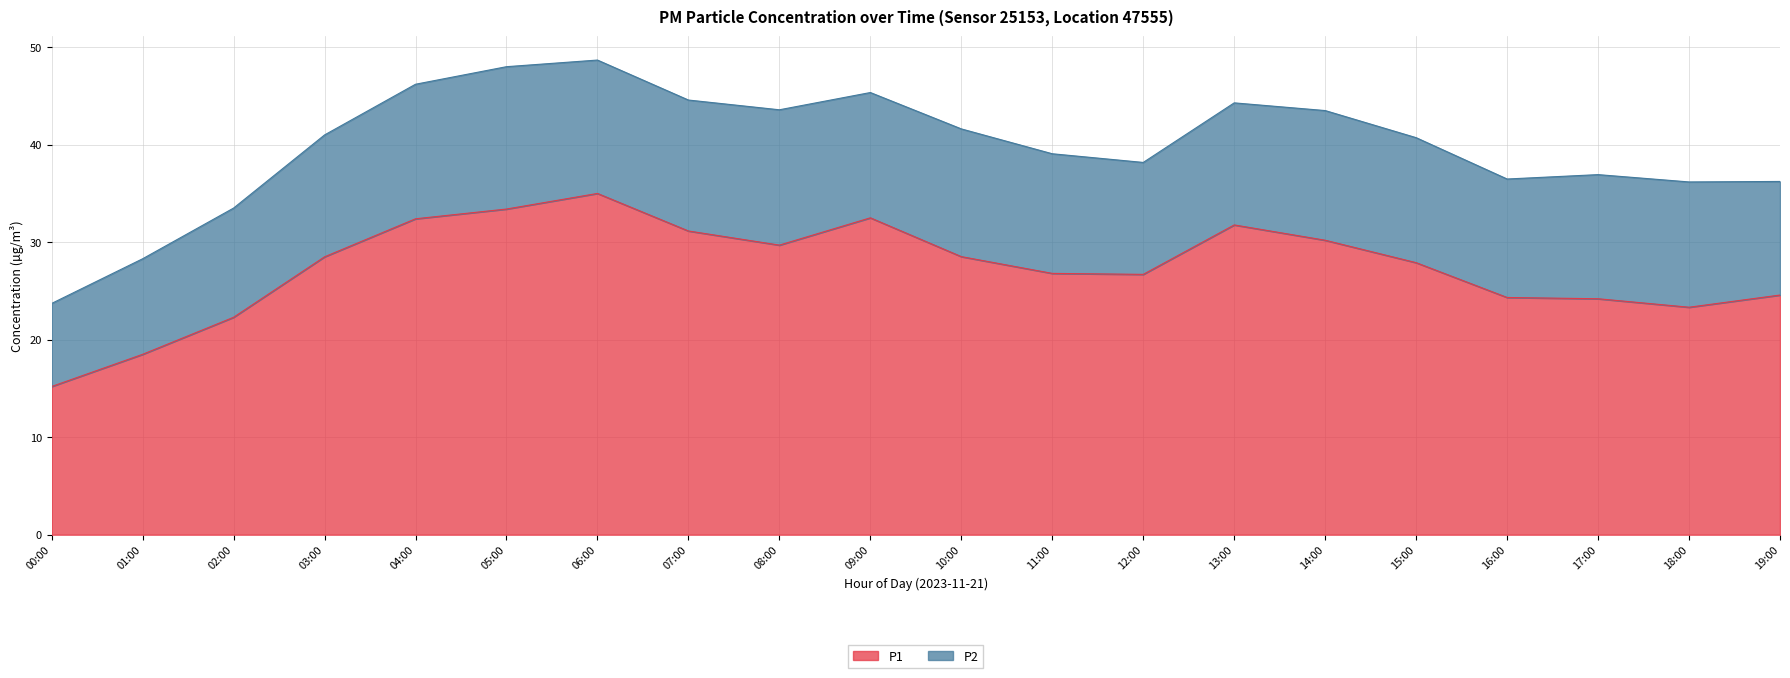

Where is the data nearest to the value 25?

19:00